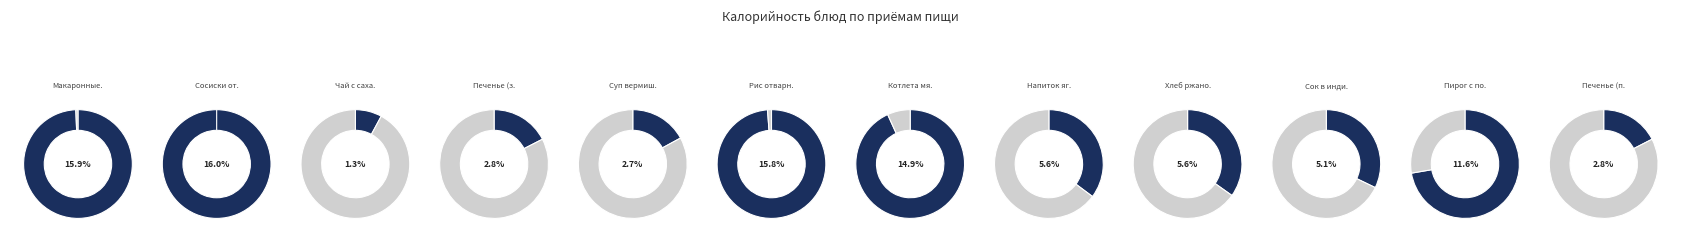

What percentage do Печенье (полдник) and Сок в индивидуальной упаковке together represent?

7.9%